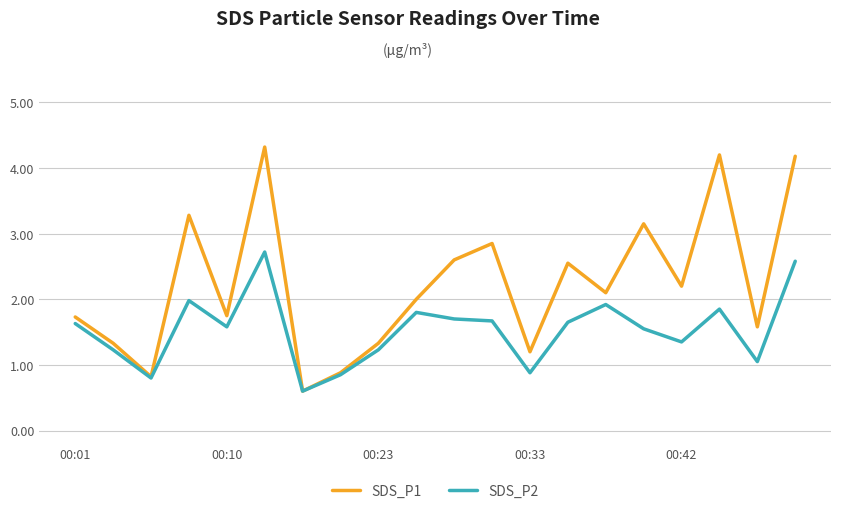

Which series has the widest spread of values?

SDS_P1